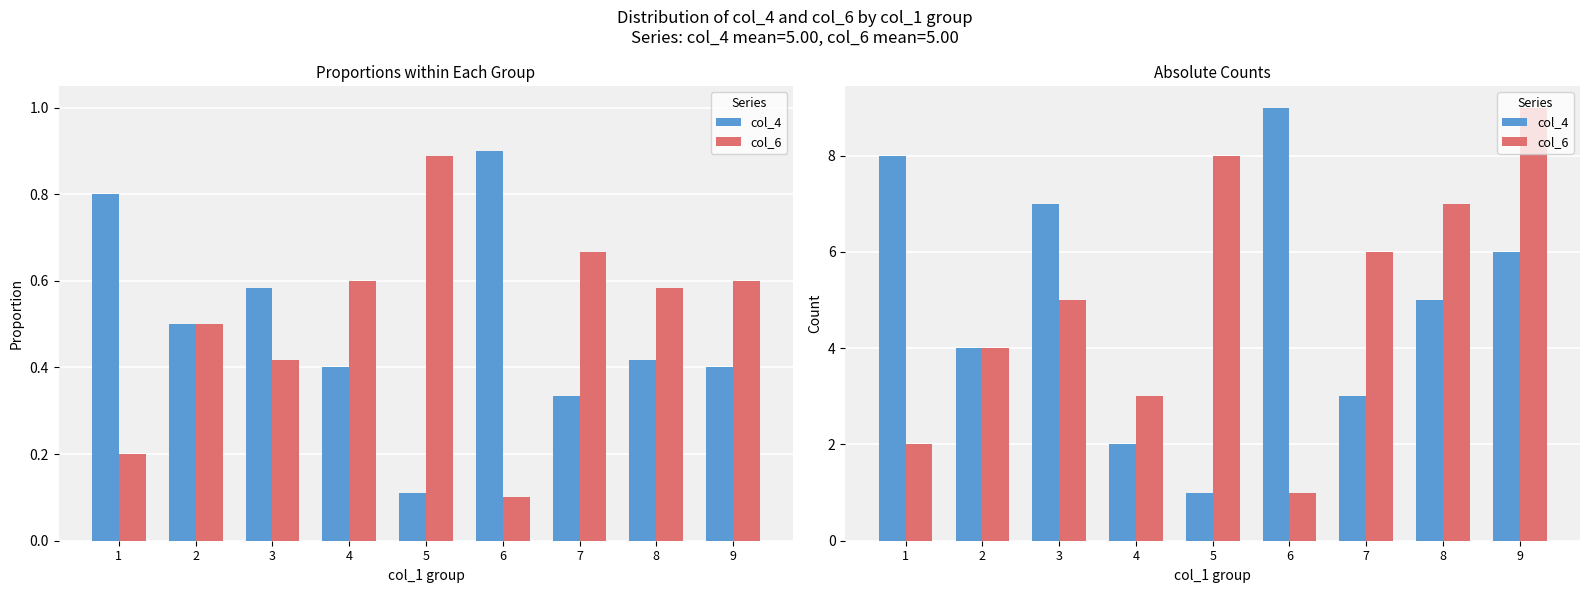

What is the value of the col_4 bar at the 5th from the left?

1